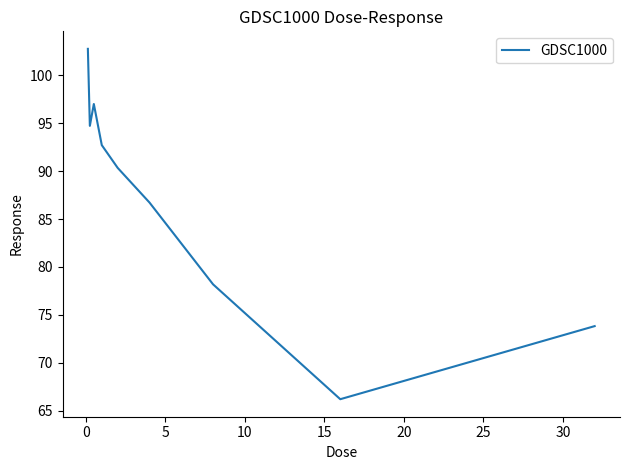

What is the minimum value shown in the chart?

66.2